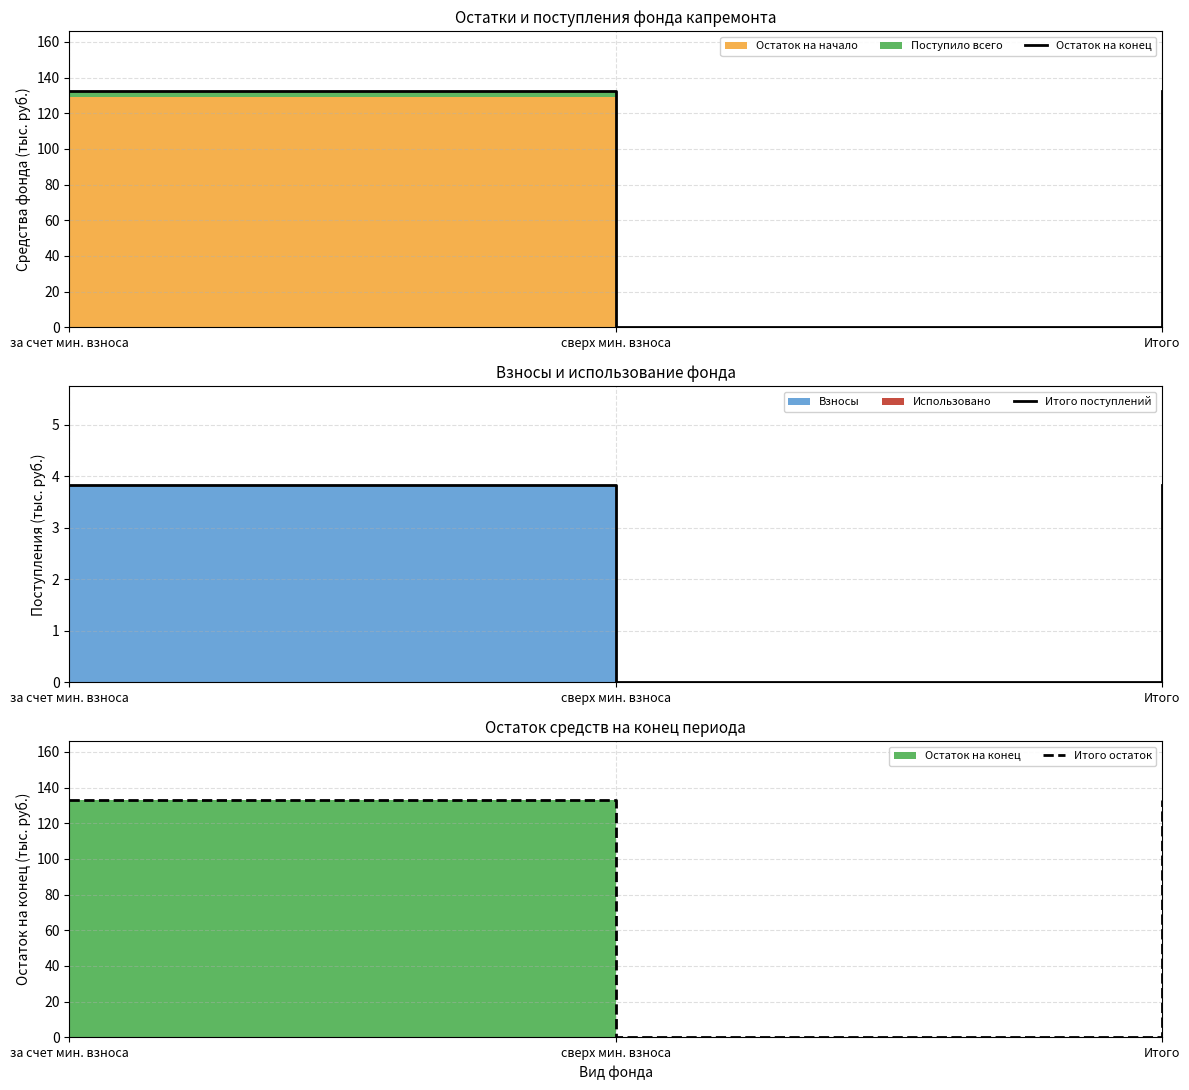

Reading left to right, list all the values displayed in this chart.

Остаток на конец: за счет мин. взноса=132.8	сверх мин. взноса=0.0	Итого=132.8
Итого поступлений: за счет мин. взноса=3.8	сверх мин. взноса=0.0	Итого=3.8
Итого остаток: за счет мин. взноса=132.8	сверх мин. взноса=0.0	Итого=132.8